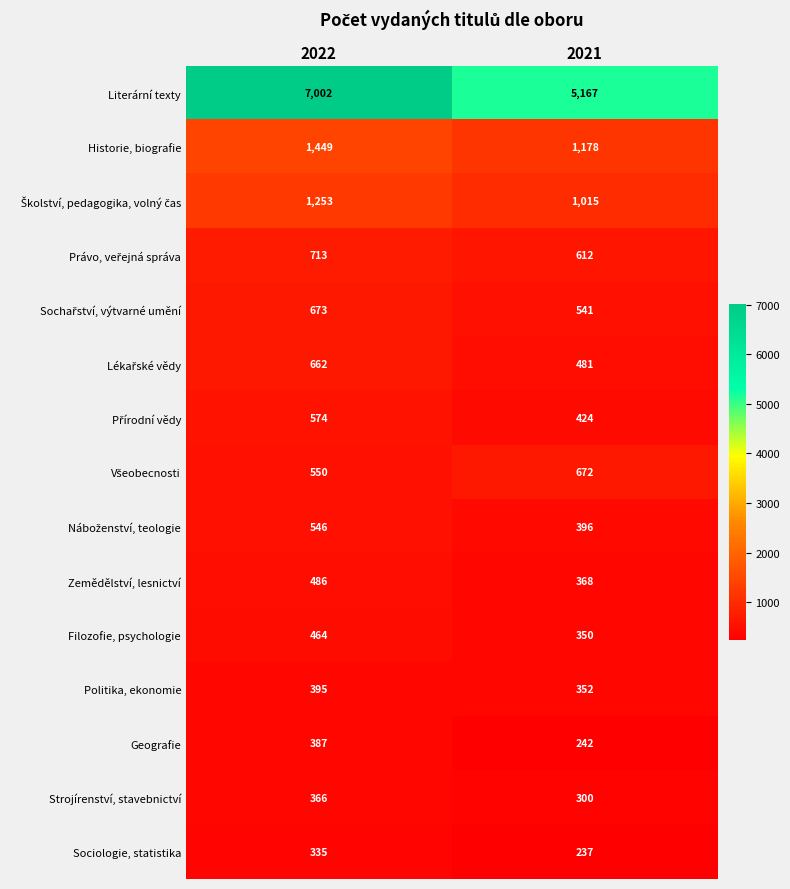

Which series has the largest total across all categories?

Literární texty